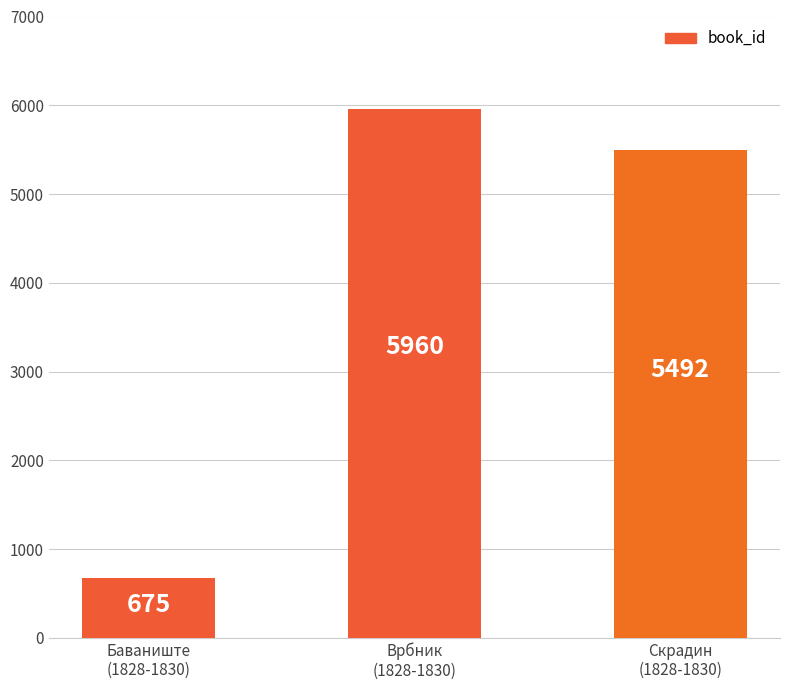

What is the difference between the values at Скрадин
(1828-1830) and Баваниште
(1828-1830)?

4817